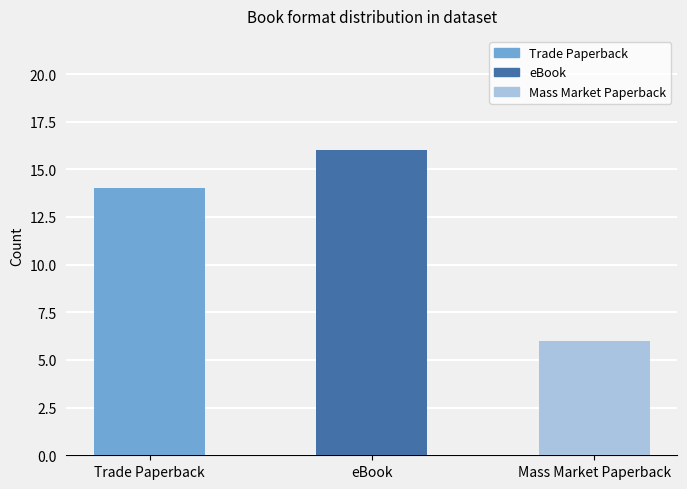

What is the label of the 3rd bar from the right?

Trade Paperback